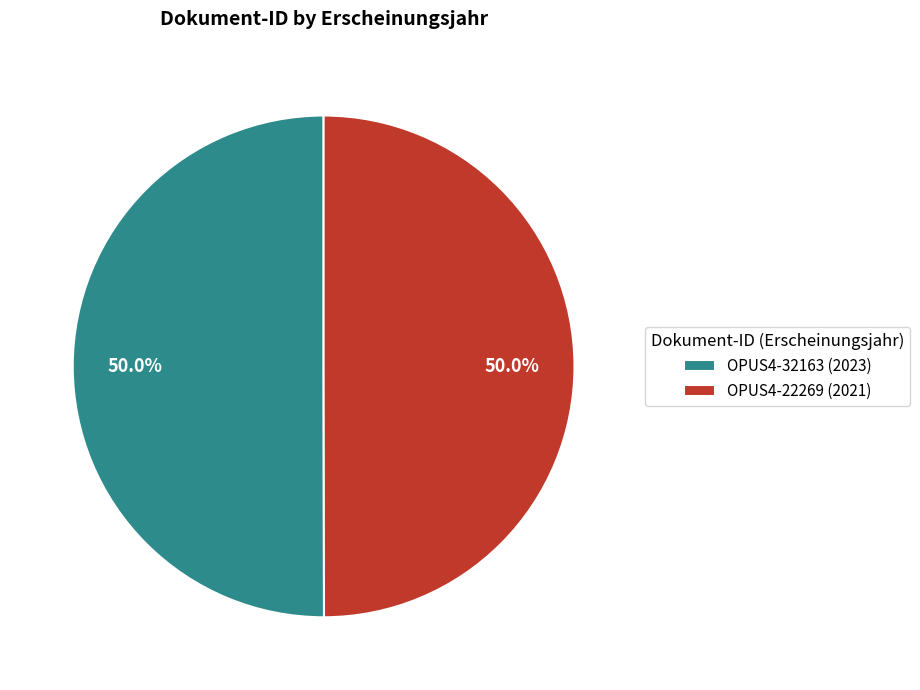

The OPUS4-32163 slice represents 56% of the pie. True or false?

False